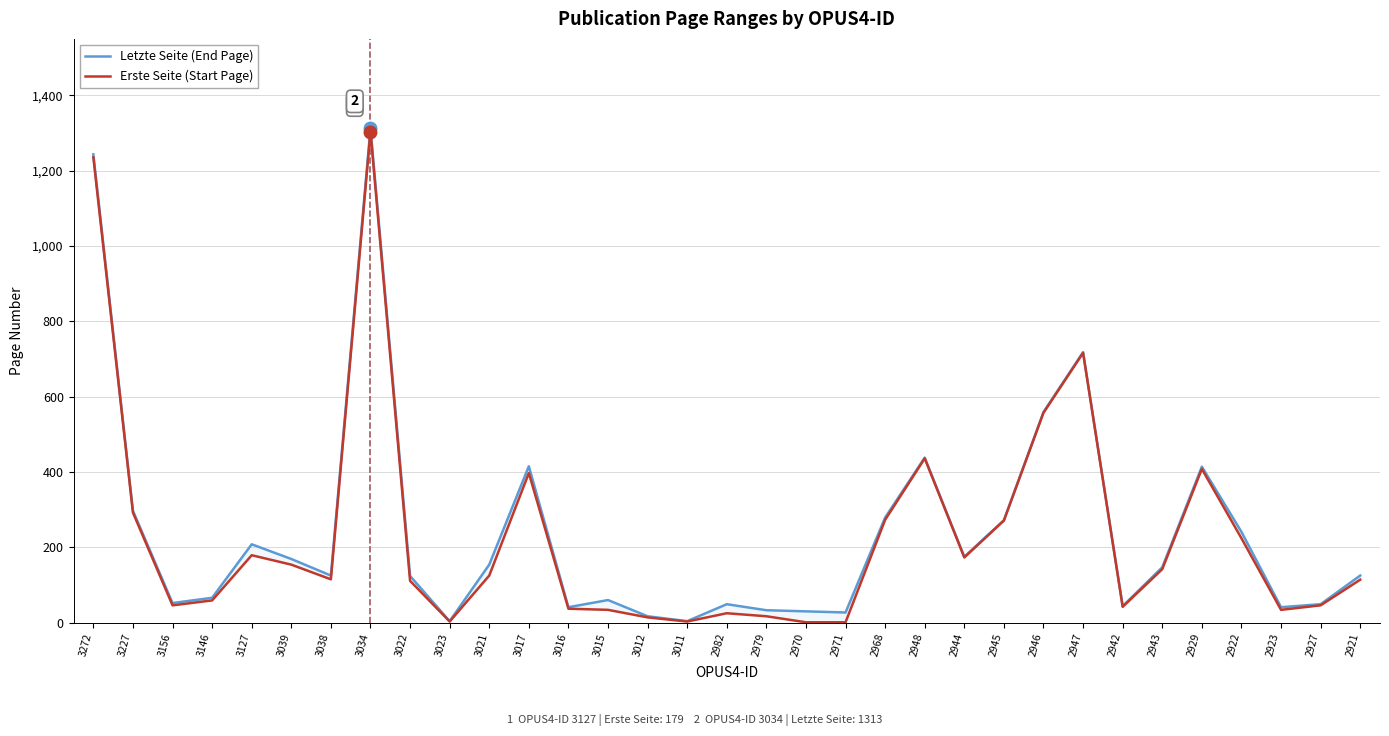

True or false: Erste Seite (Start Page) and Letzte Seite (End Page) cross at least once.

False